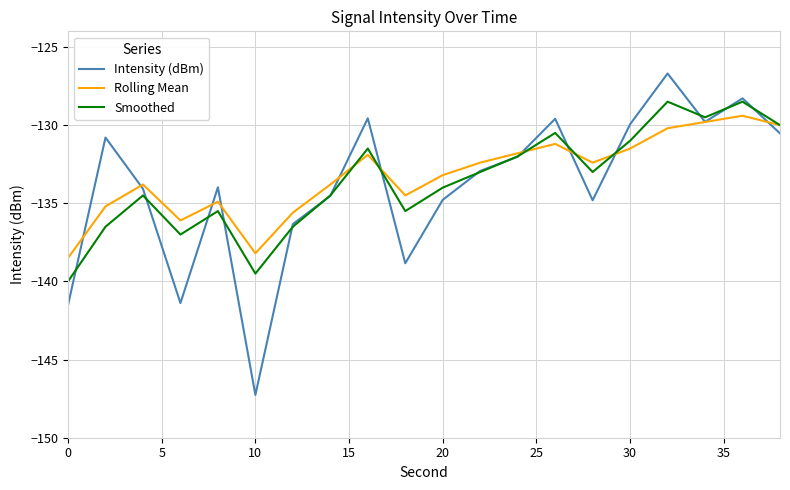

Rank the series by their maximum value, from highest to lowest.

Intensity (dBm), Smoothed, Rolling Mean